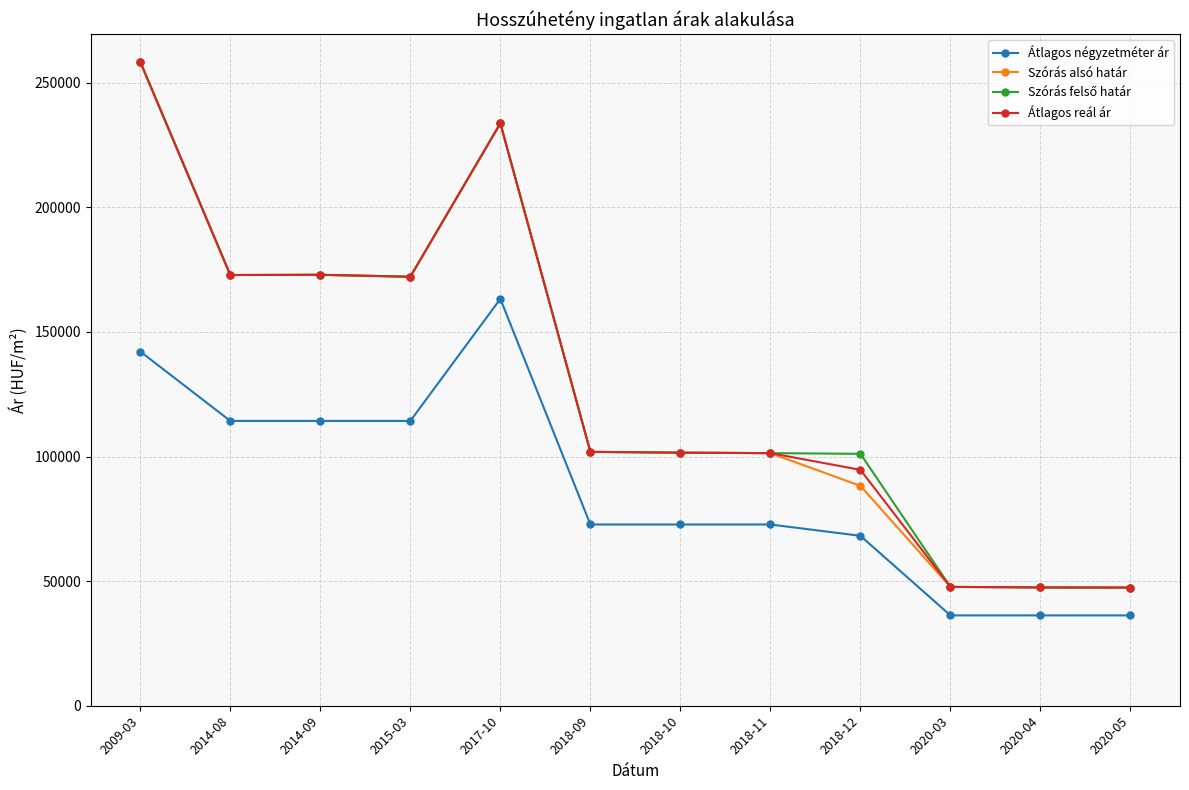

At which category is the sum across all series the highest?

2009-03